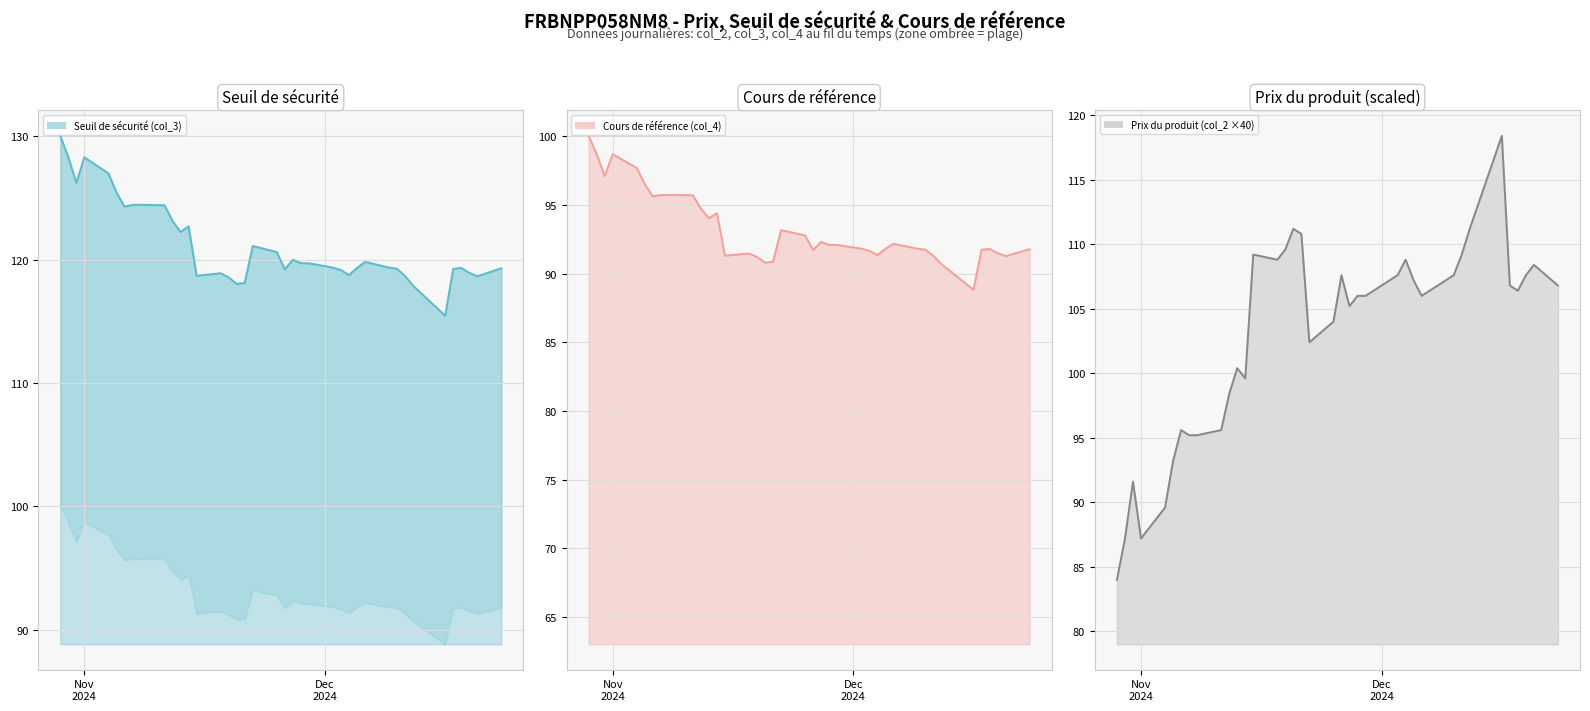

How many intersections are there between Prix du produit (col_2 ×40) (ligne) and Seuil de sécurité (col_3) (ligne)?

2